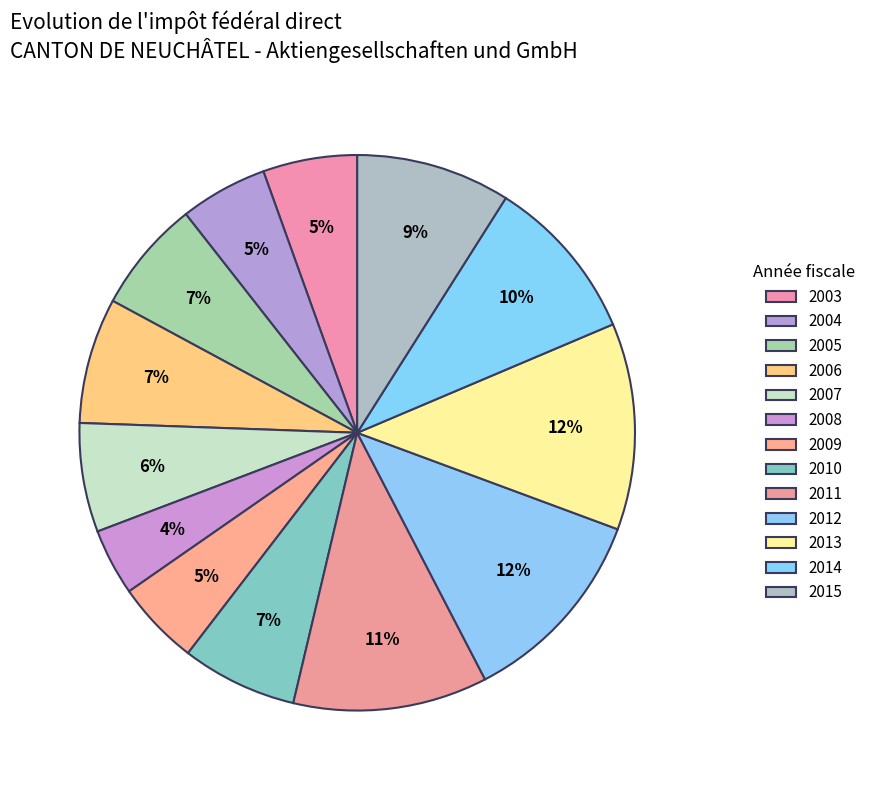

How many segments does this pie chart have?

13